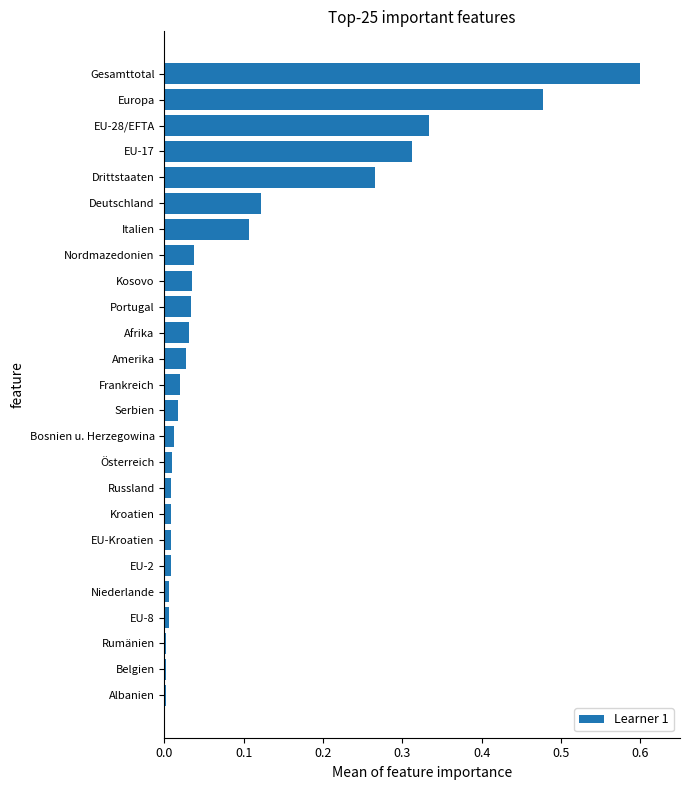

The value at Kroatien is 0.0. True or false?

True